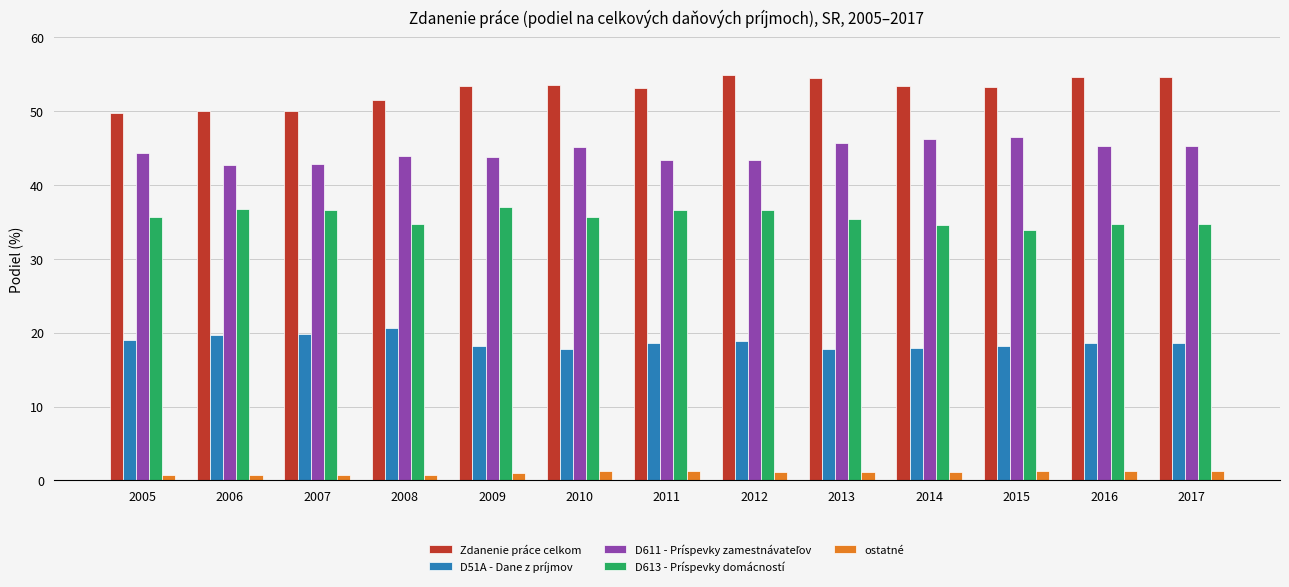

What is the sum of all Zdanenie práce celkom values?

686.8